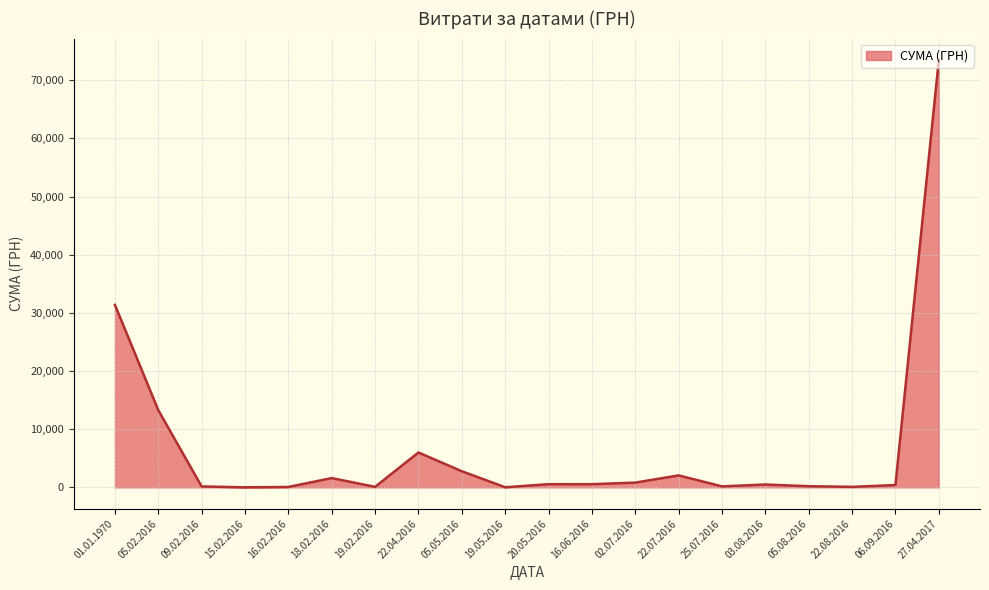

True or false: the data has more than 0 interior local peaks.

True